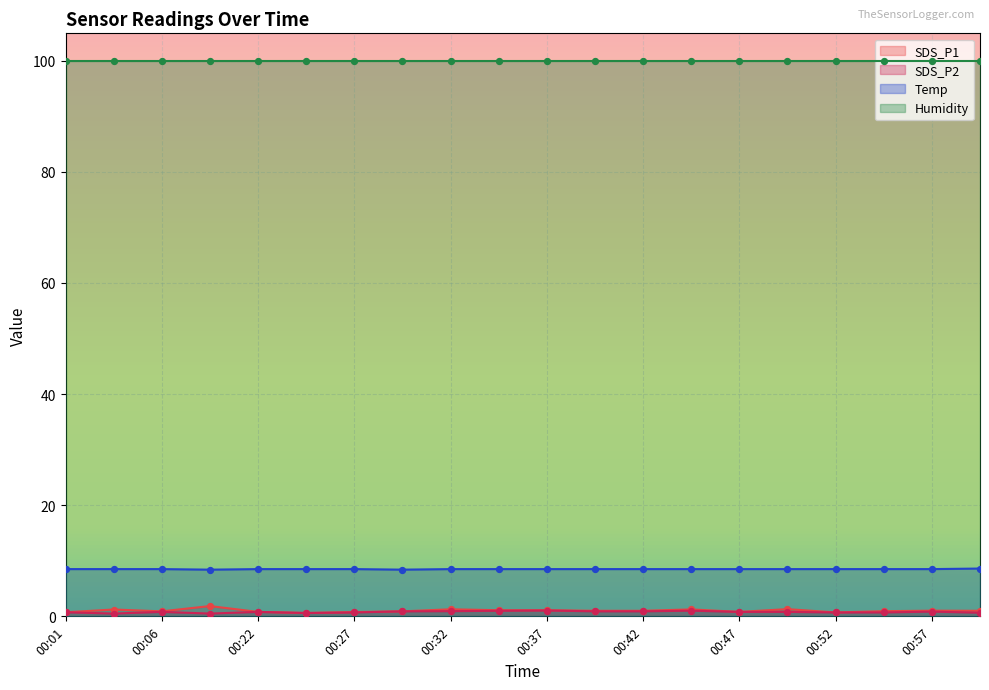

Which series has the widest spread of Y values?

SDS_P1